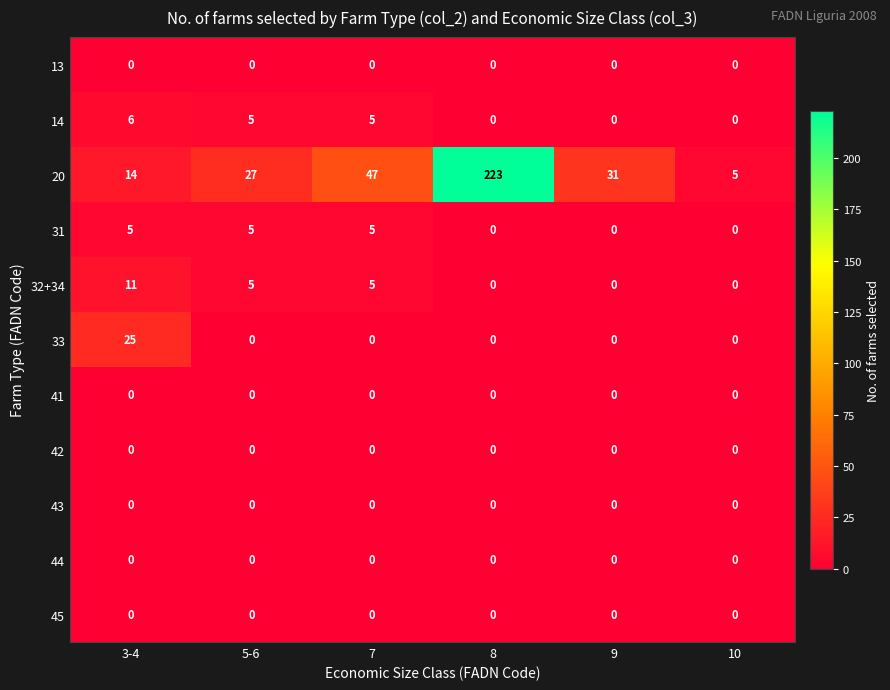

At how many categories does at least one series exceed 66?

1